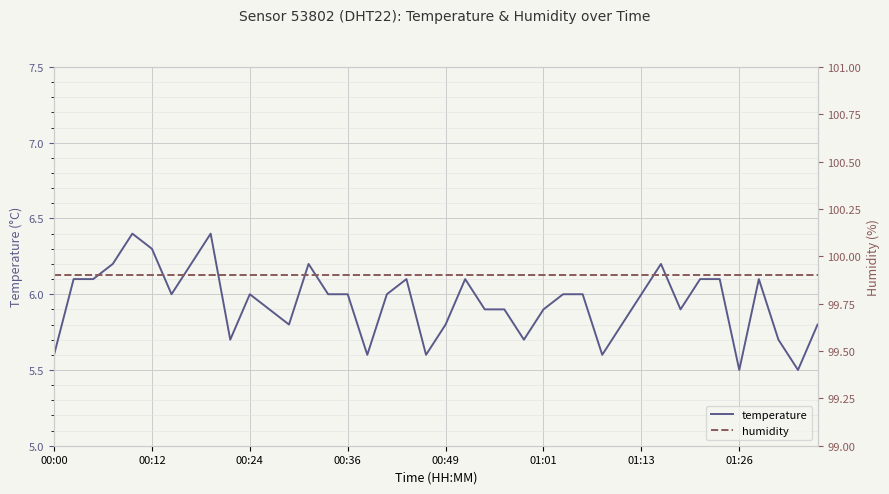

What is the difference between the highest and lowest values at 24?

94.2